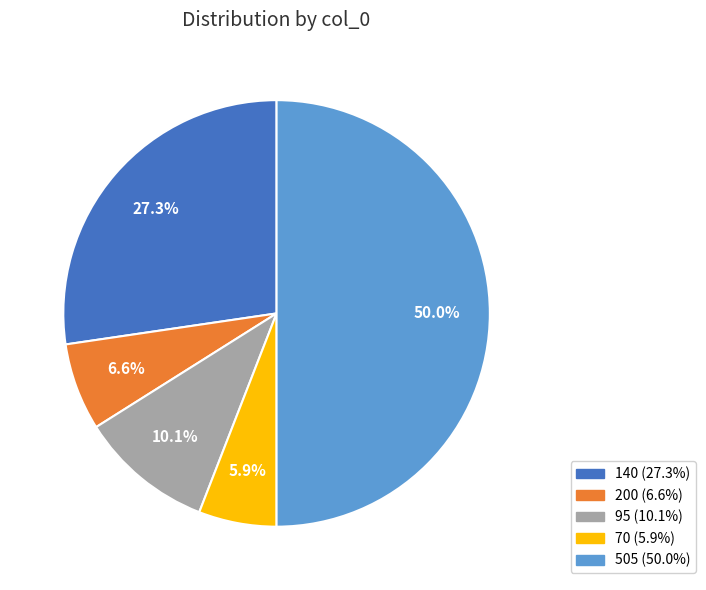

What is the largest slice in the pie chart?

505